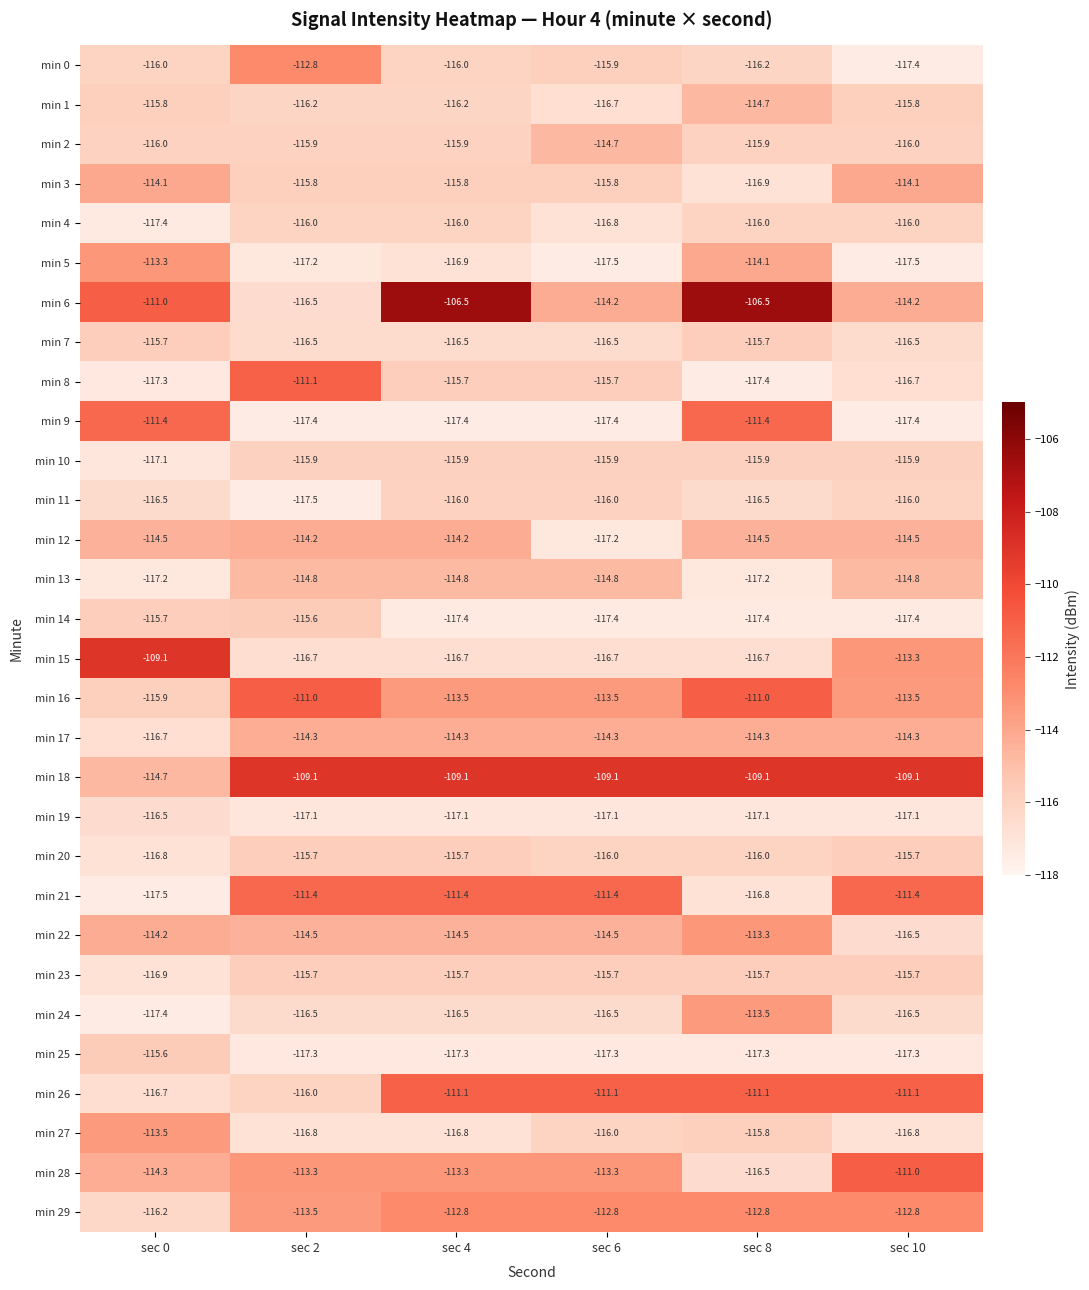

What value does the min 8 series have at sec 6?

-115.7